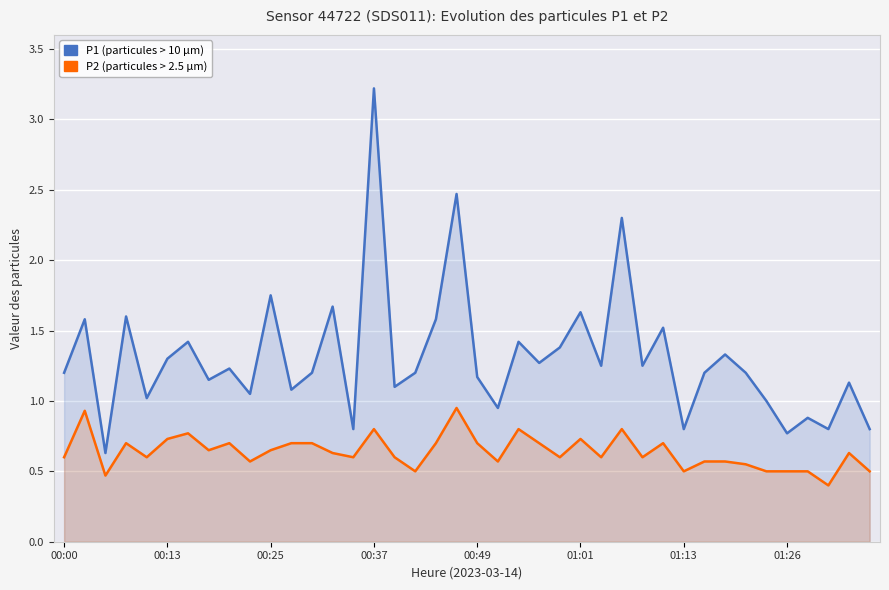

Reading left to right, extract all data points from this chart.

P1: 1.2	1.6	0.6	1.6	1.0	1.3	1.4	1.1	1.2	1.1	1.8	1.1	1.2	1.7	0.8	3.2	1.1	1.2	1.6	2.5	1.2	0.9	1.4	1.3	1.4	1.6	1.2	2.3	1.2	1.5	0.8	1.2	1.3	1.2	1.0	0.8	0.9	0.8	1.1	0.8
P2: 0.6	0.9	0.5	0.7	0.6	0.7	0.8	0.7	0.7	0.6	0.7	0.7	0.7	0.6	0.6	0.8	0.6	0.5	0.7	0.9	0.7	0.6	0.8	0.7	0.6	0.7	0.6	0.8	0.6	0.7	0.5	0.6	0.6	0.6	0.5	0.5	0.5	0.4	0.6	0.5